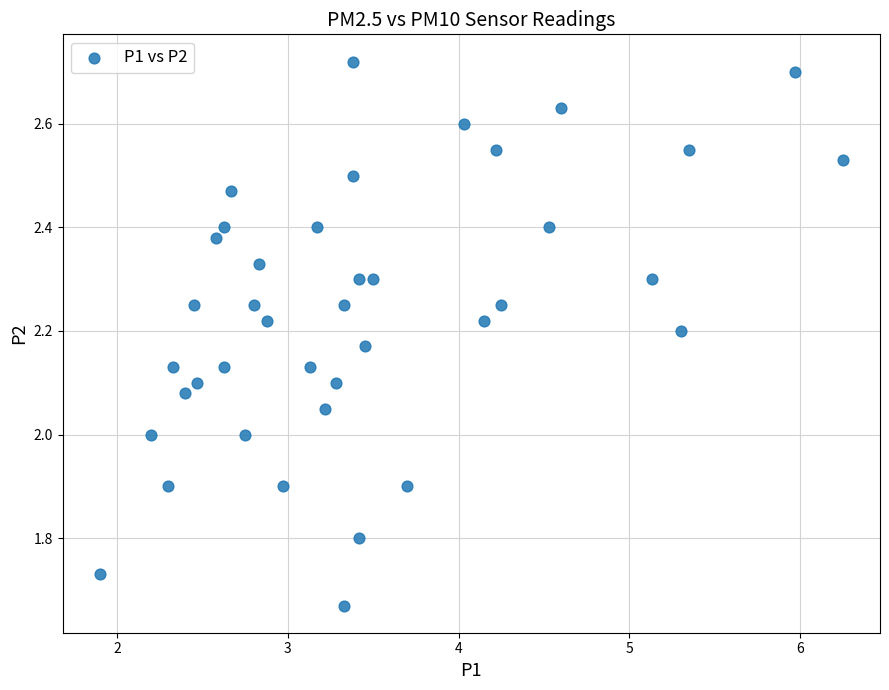

What is the range of X values (max minus min)?

4.3